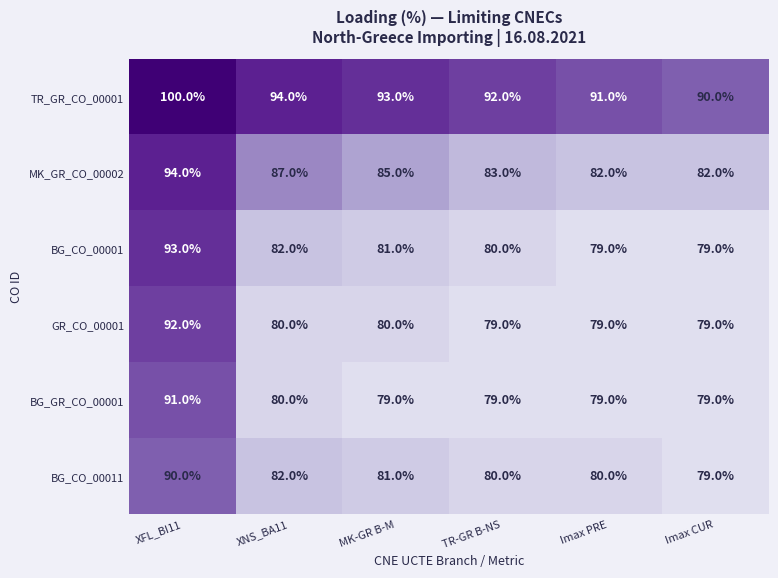

Rank the series by their maximum value, from highest to lowest.

TR_GR_CO_00001, MK_GR_CO_00002, BG_CO_00001, GR_CO_00001, BG_GR_CO_00001, BG_CO_00011